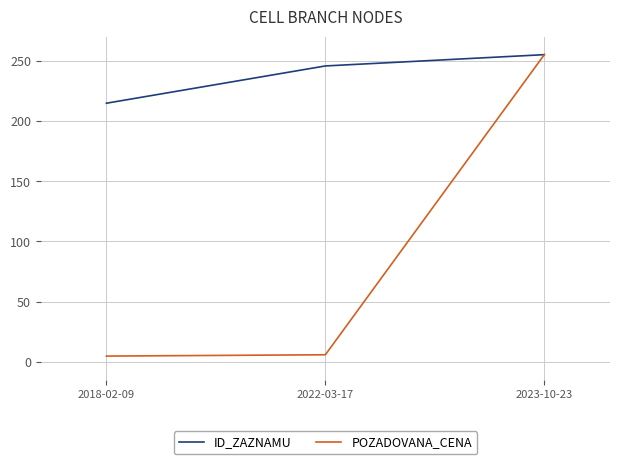

Is the value of POZADOVANA_CENA at 2022-03-17 greater than the value of ID_ZAZNAMU at 2023-10-23?

No